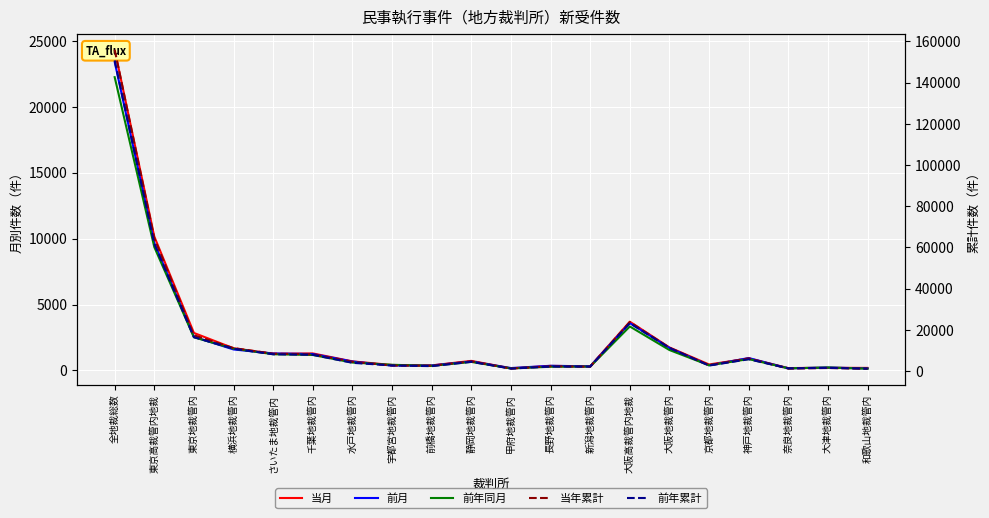

What are all the series names shown in the legend?

当月, 前月, 前年同月, 当年累計, 前年累計